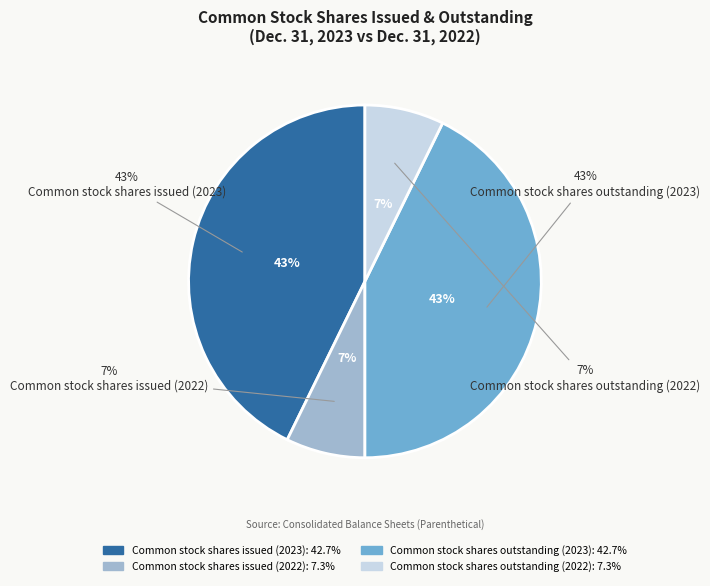

Is the sum of Common stock shares issued (2023) and Common stock shares outstanding (2023) greater than half?

Yes